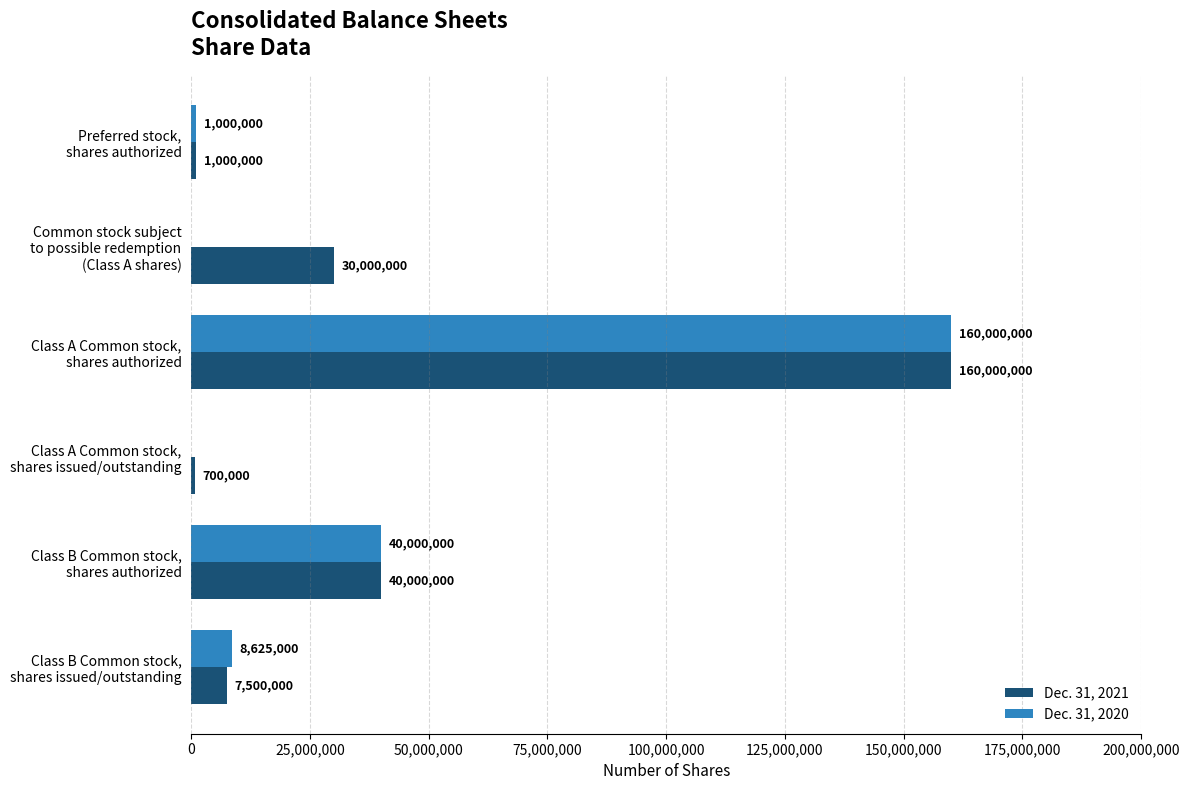

What is the maximum value for Dec. 31, 2021?

160000000